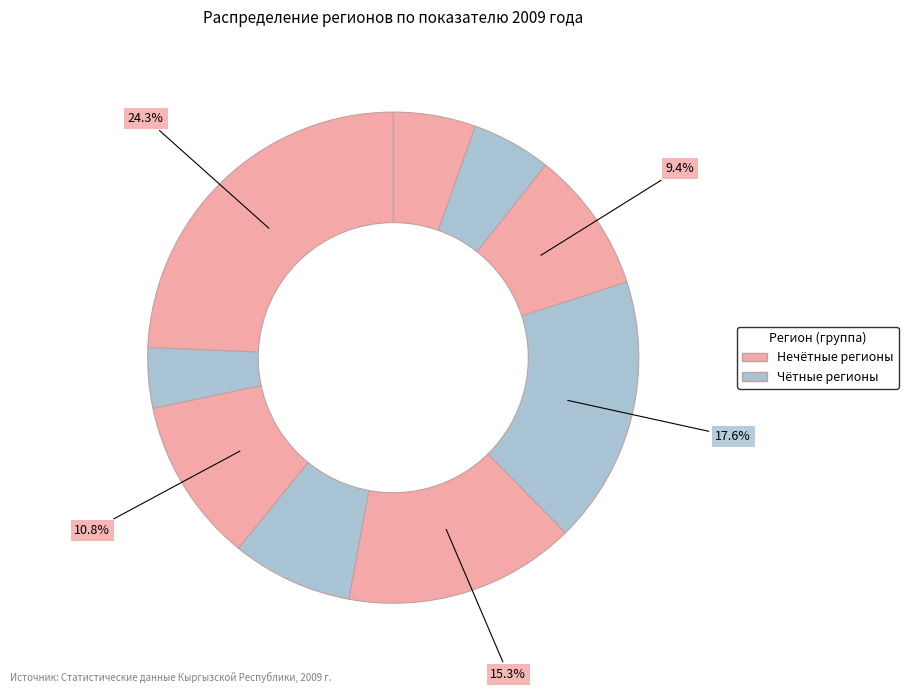

Is there any slice that represents more than half of the pie?

No